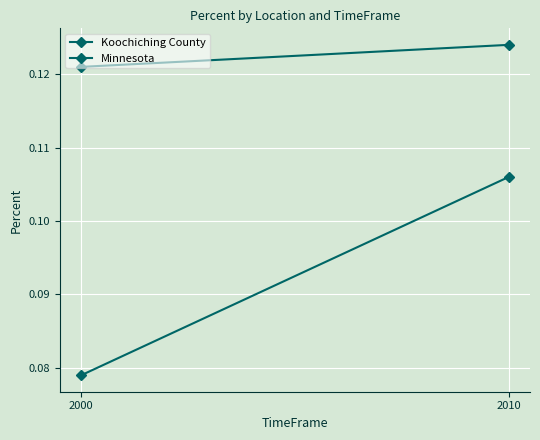

Which series has the largest range (max minus min)?

Minnesota